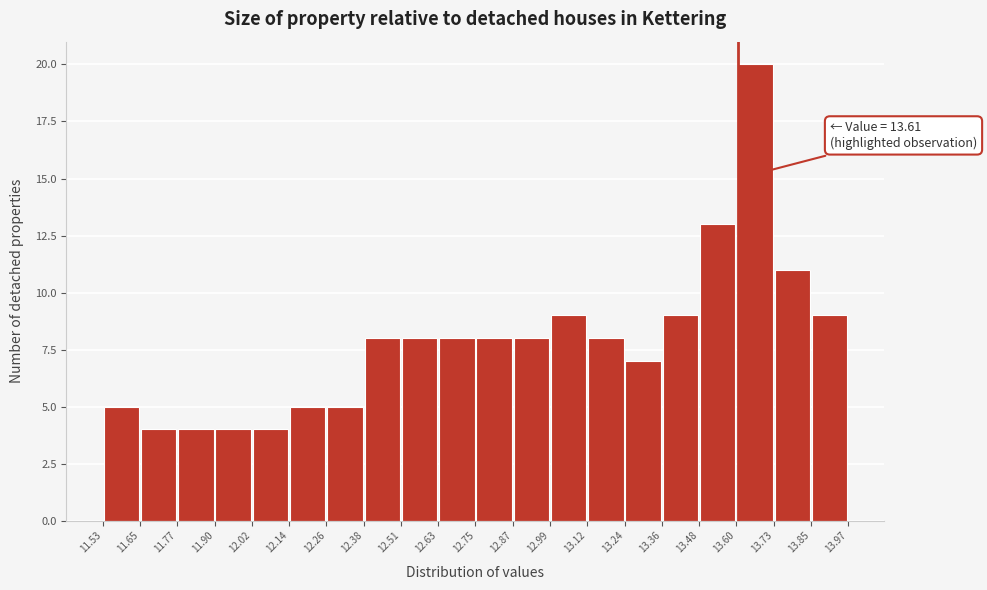

Which range on the x-axis has the tallest bar?

13.60 to 13.73